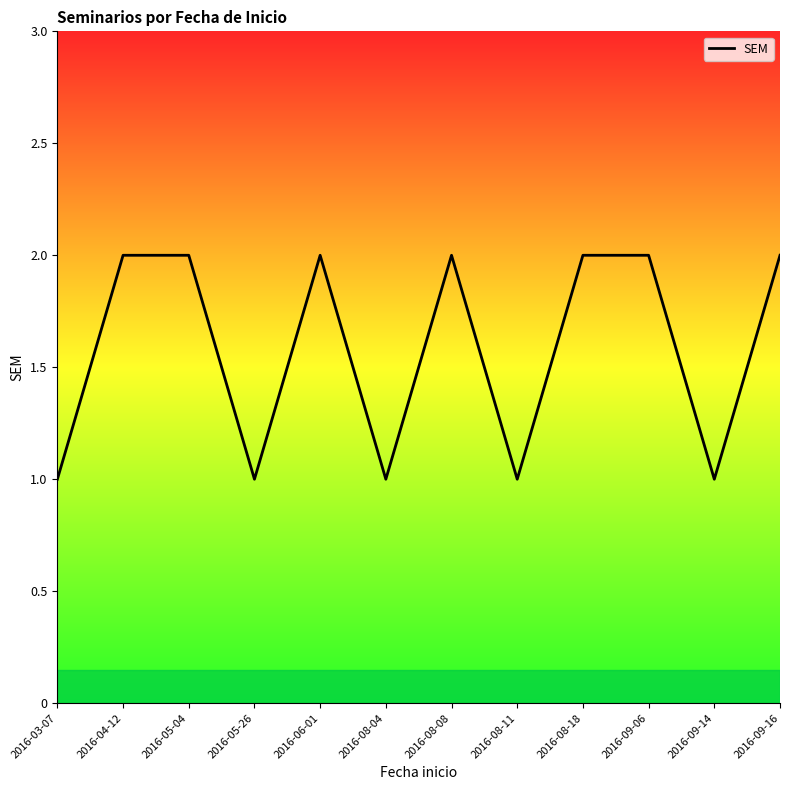

Where is the first local minimum?

2016-05-26